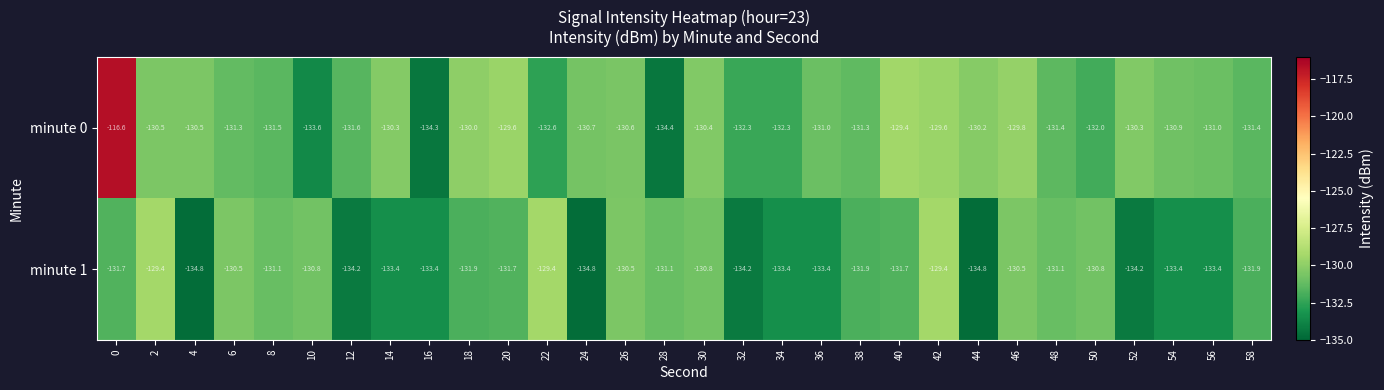

How many distinct data groups are displayed?

2